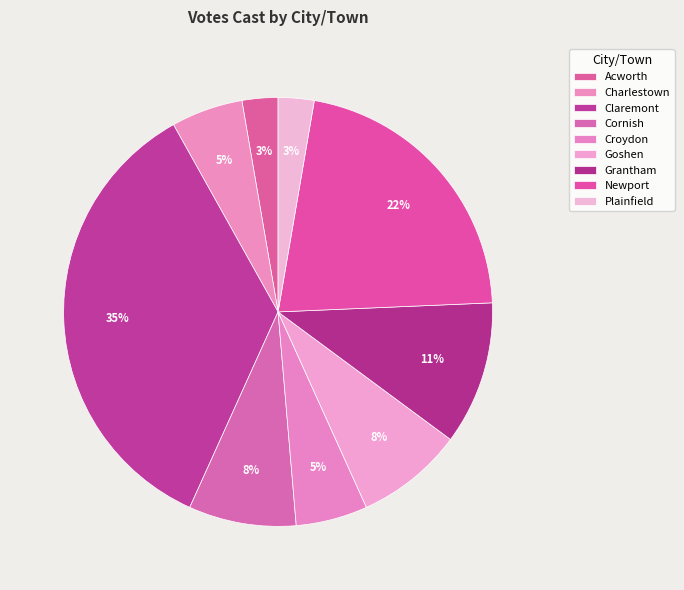

How many slices are in this pie chart?

9